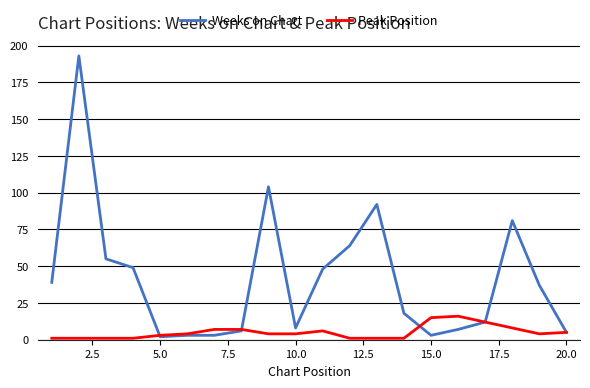

Which series has the largest total across all categories?

Weeks on Chart